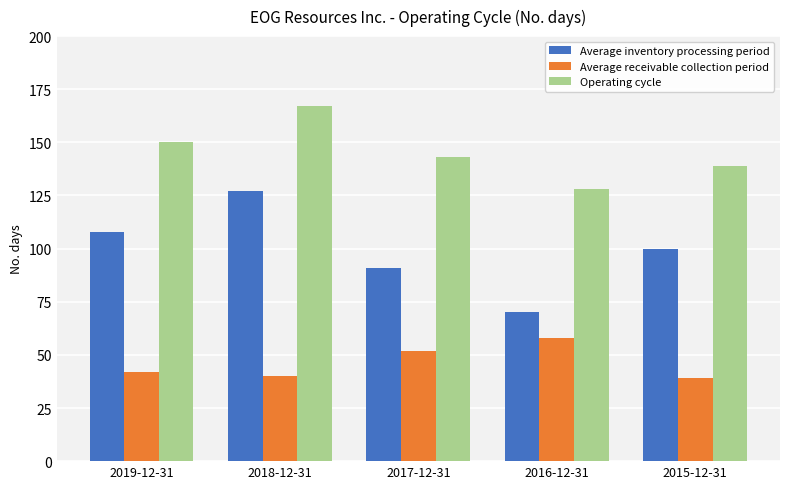

Does the chart contain any negative values?

No